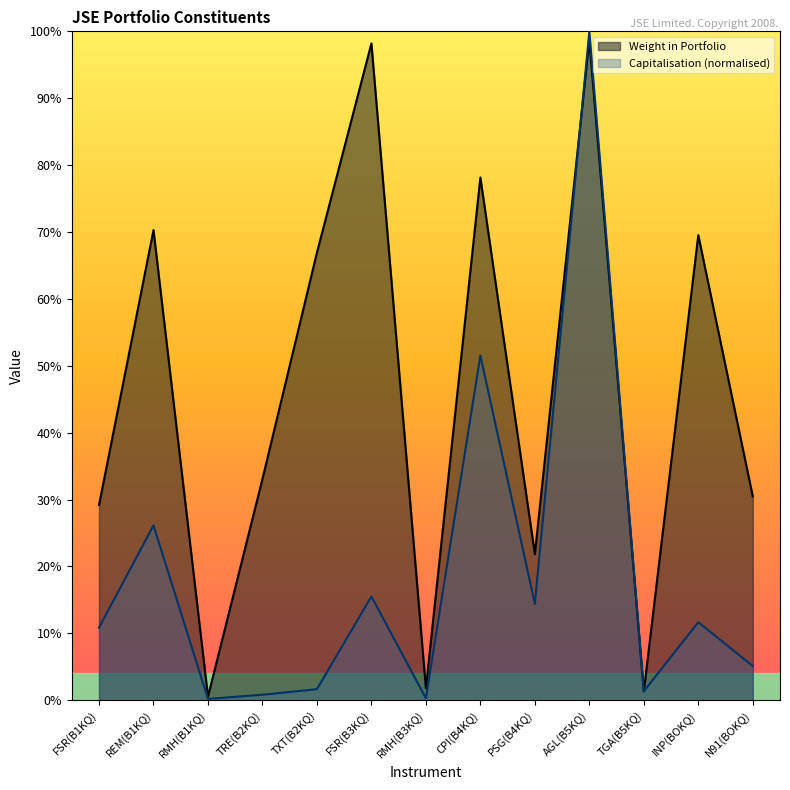

Reading left to right, transcribe all the data shown in this chart.

Weight in Portfolio: 0.3	0.7	0.0	0.3	0.7	1.0	0.0	0.8	0.2	1.0	0.0	0.7	0.3
Capitalisation: 0.1	0.3	0.0	0.0	0.0	0.2	0.0	0.5	0.1	1.0	0.0	0.1	0.1